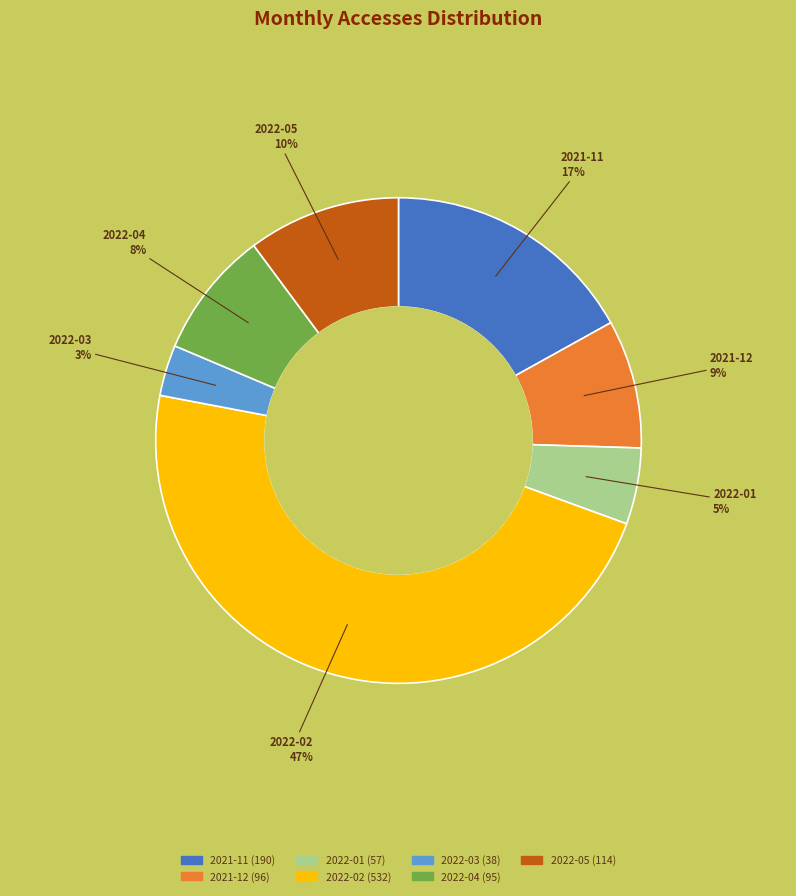

To the nearest percent, what is the difference between the largest and smallest slice percentages?

44%